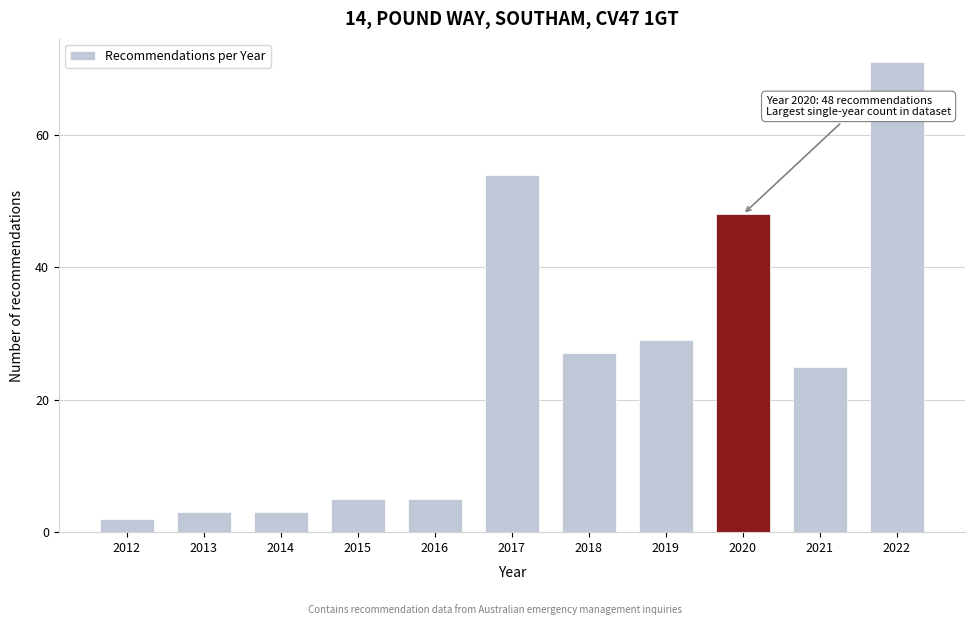

Reading left to right, what are all the values shown in this chart?

2012=2	2013=3	2014=3	2015=5	2016=5	2017=54	2018=27	2019=29	2020=48	2021=25	2022=71